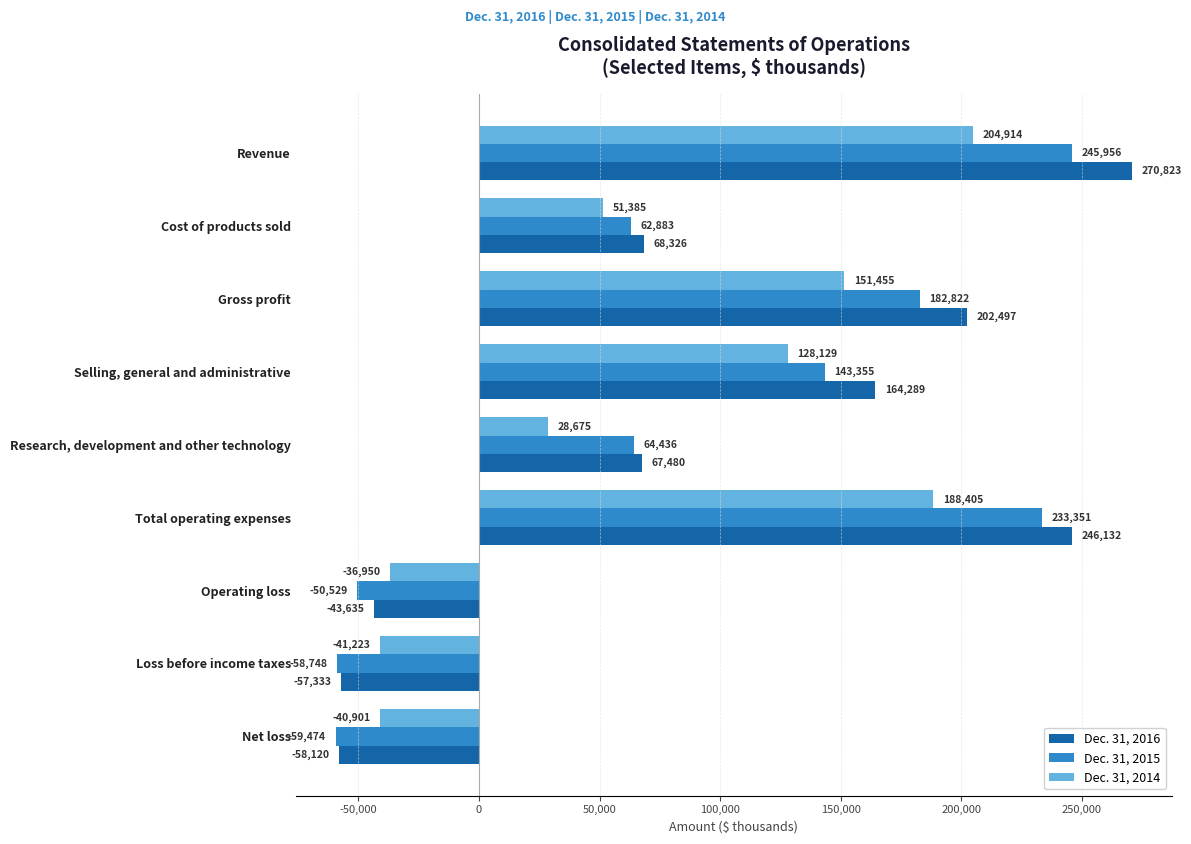

Which series has the widest spread of values?

Dec. 31, 2016